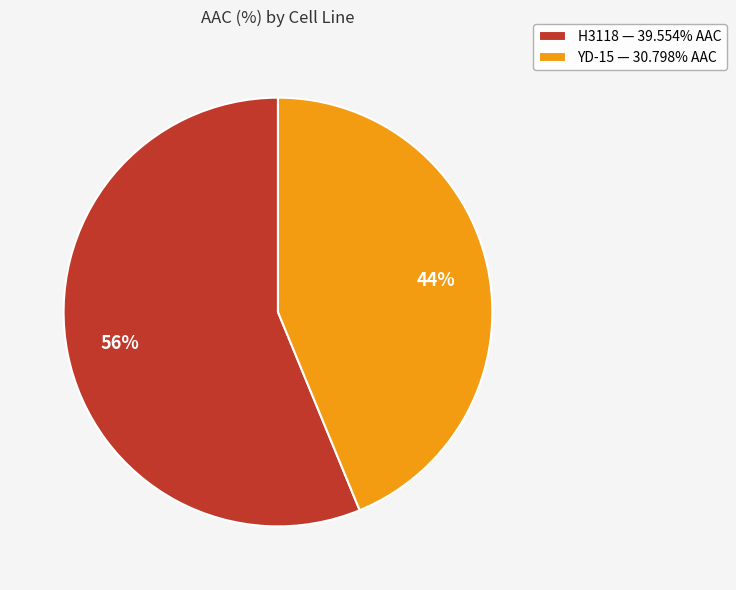

Is it true that YD-15 is 50% of the pie?

False